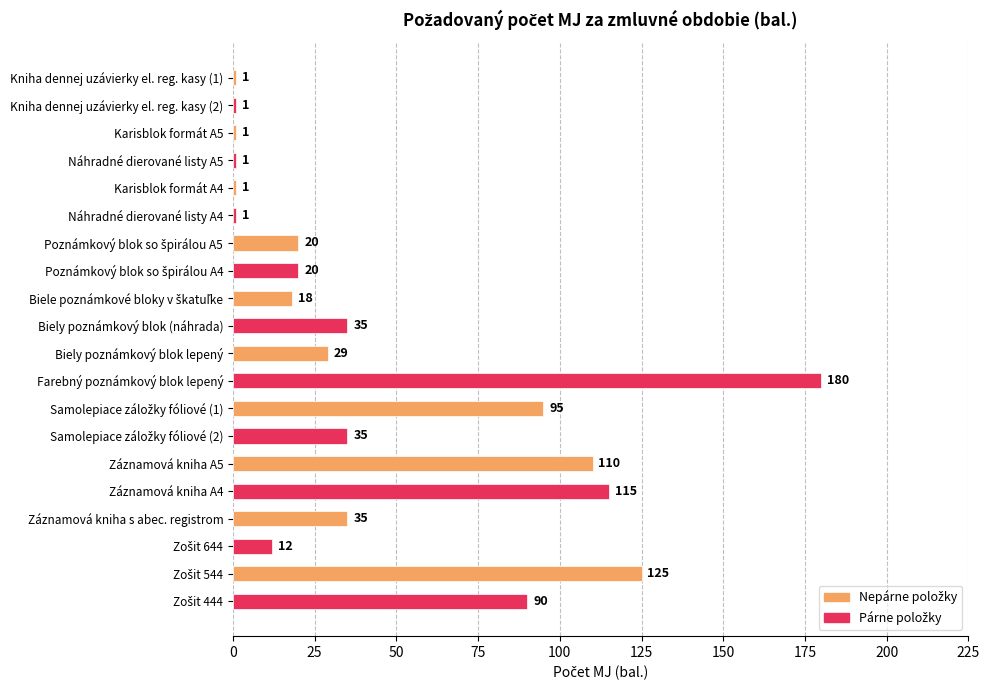

True or false: the data shows 16 at Biely poznámkový blok (náhrada).

False